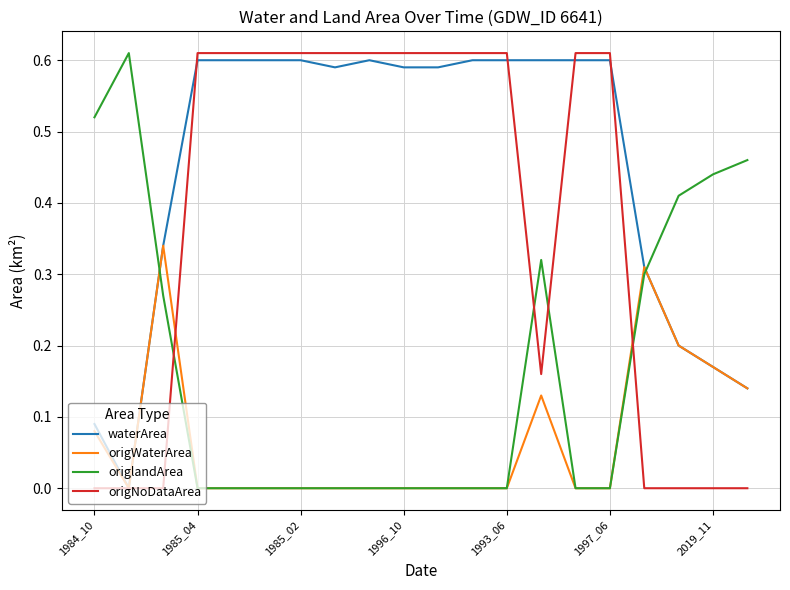

List the series in order of their overall mean, highest first.

waterArea, origNoDataArea, origlandArea, origWaterArea